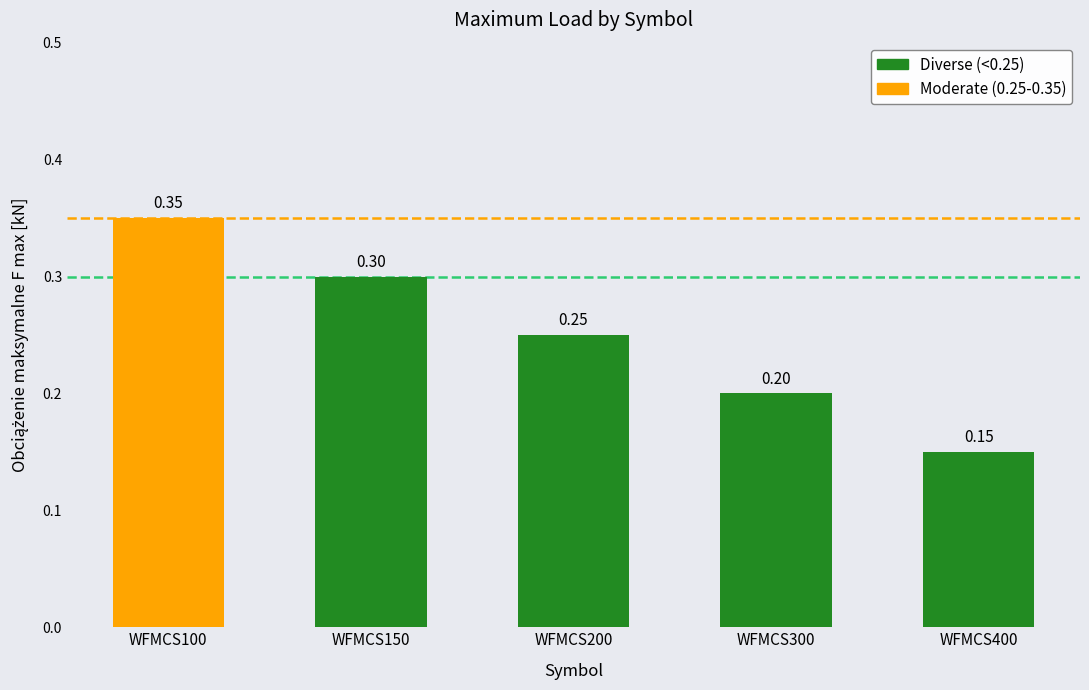

True or false: the data shows 0.2 at WFMCS200.

True